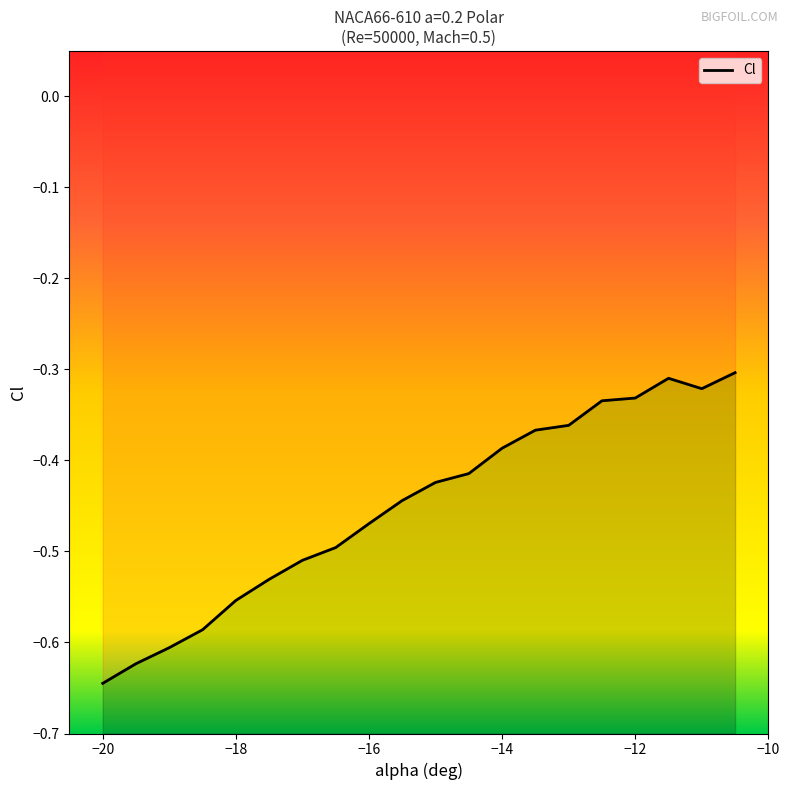

Rank the categories by value from highest to lowest.

-10.5, -11.5, -11, -12, -12.5, -13, -13.5, -14, -14.5, -15, -15.5, -16, -16.5, -17, -17.5, -18, -18.5, -19, -19.5, -20